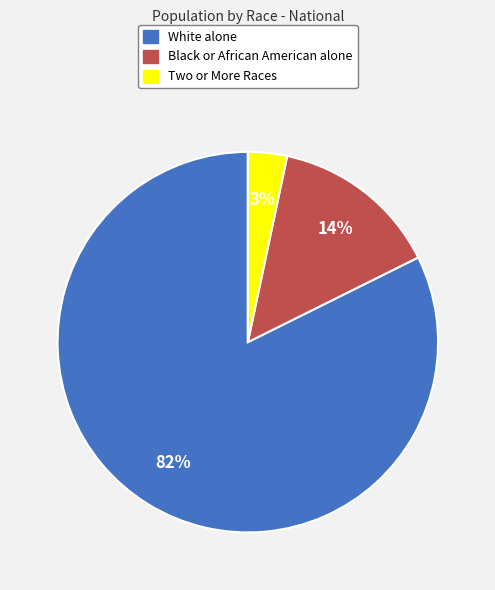

To the nearest percent, what is the combined percentage of White alone and Black or African American alone?

97%